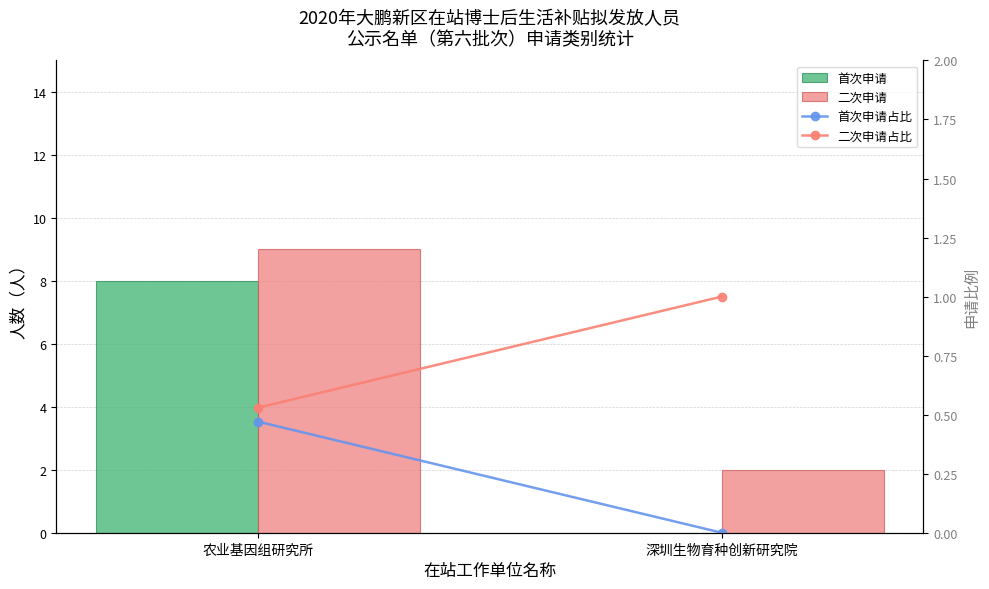

How many categories are shown in the chart?

2